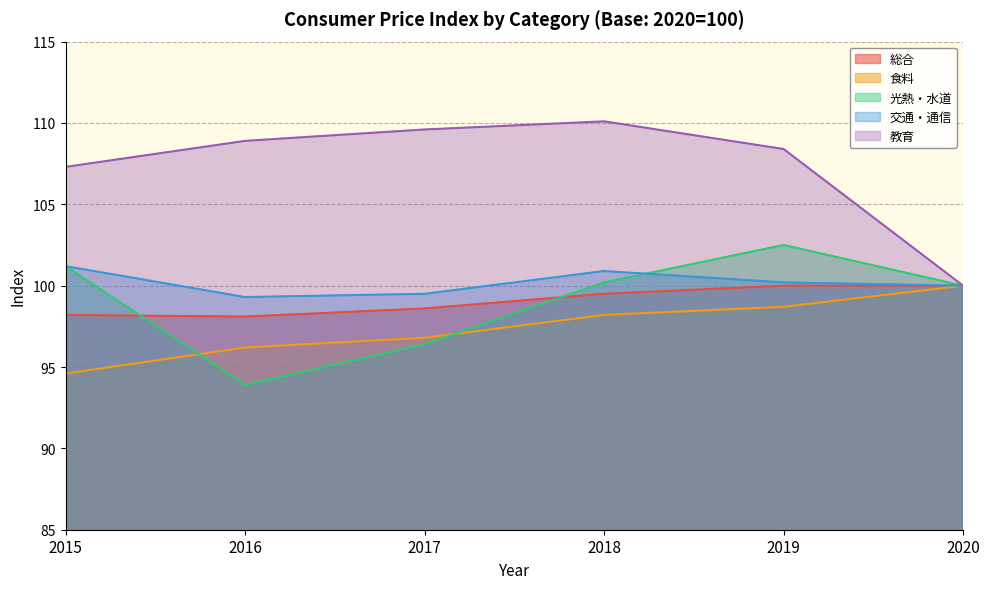

Is it true that 総合 equals 98.2 at 2015?

True